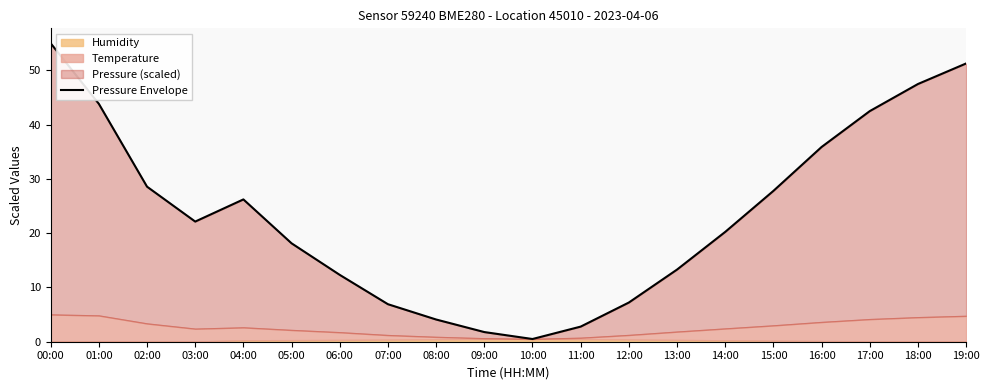

Which has a higher value, 10:00 or 15:00?

15:00